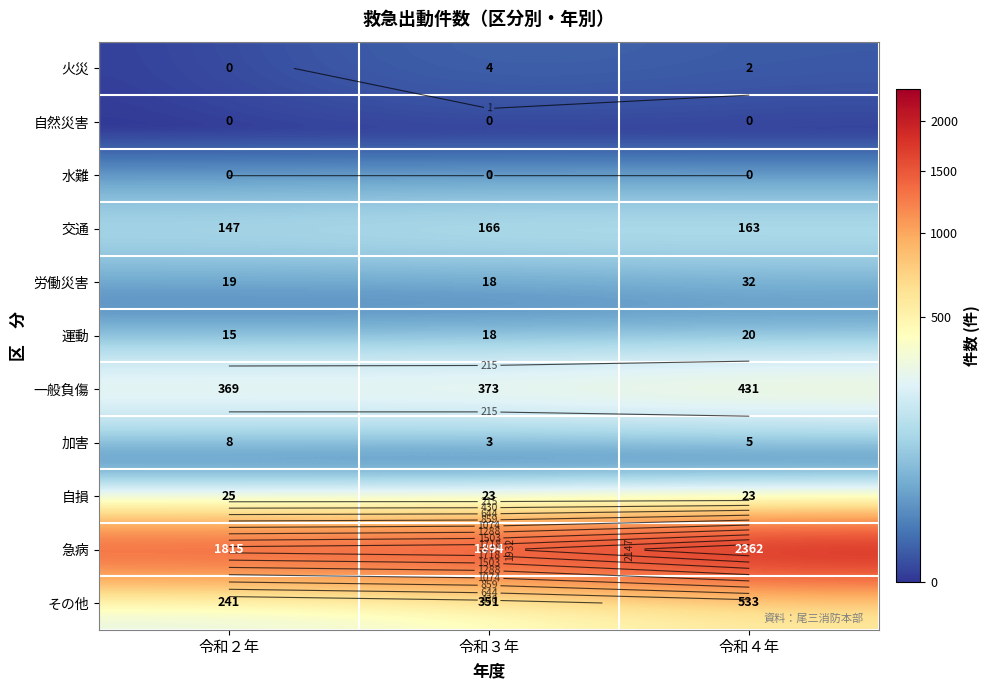

How many 火災 values are between 0 and 4?

3